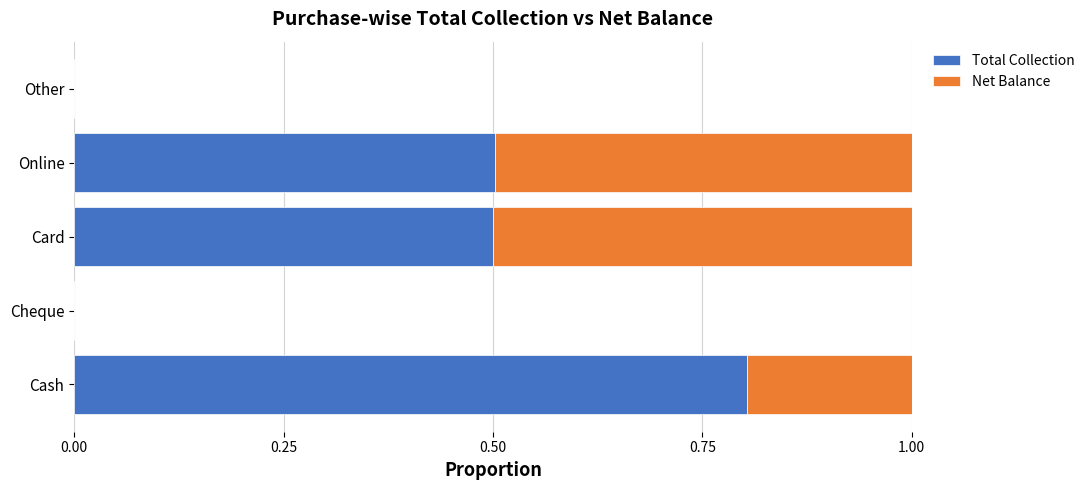

What is the sum of all Total Collection values?

1.8